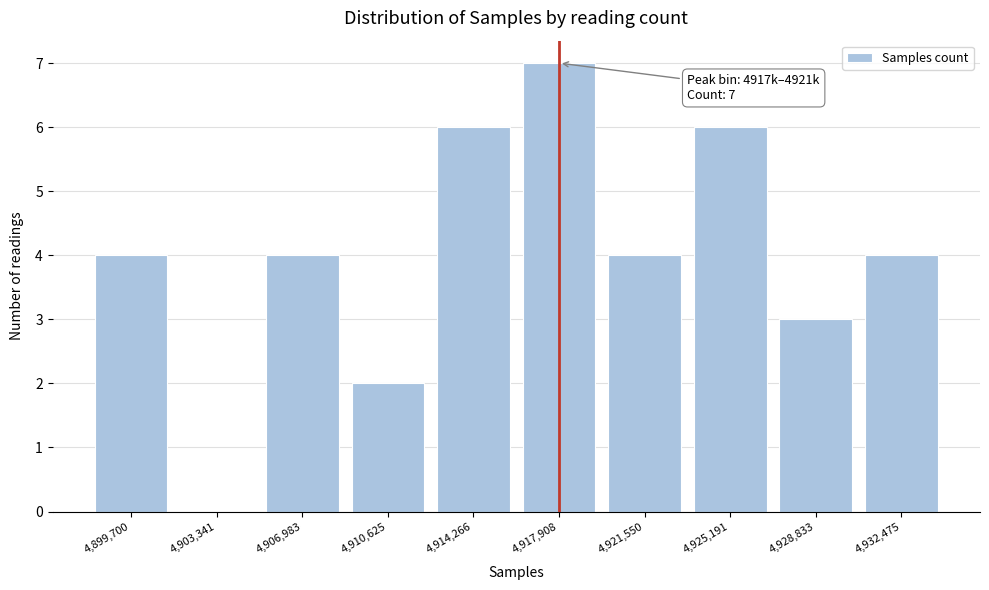

Reading right to left, what are all the values shown in this chart?

4,932,475=4	4,928,833=3	4,925,191=6	4,921,550=4	4,917,908=7	4,914,266=6	4,910,625=2	4,906,983=4	4,903,341=0	4,899,700=4